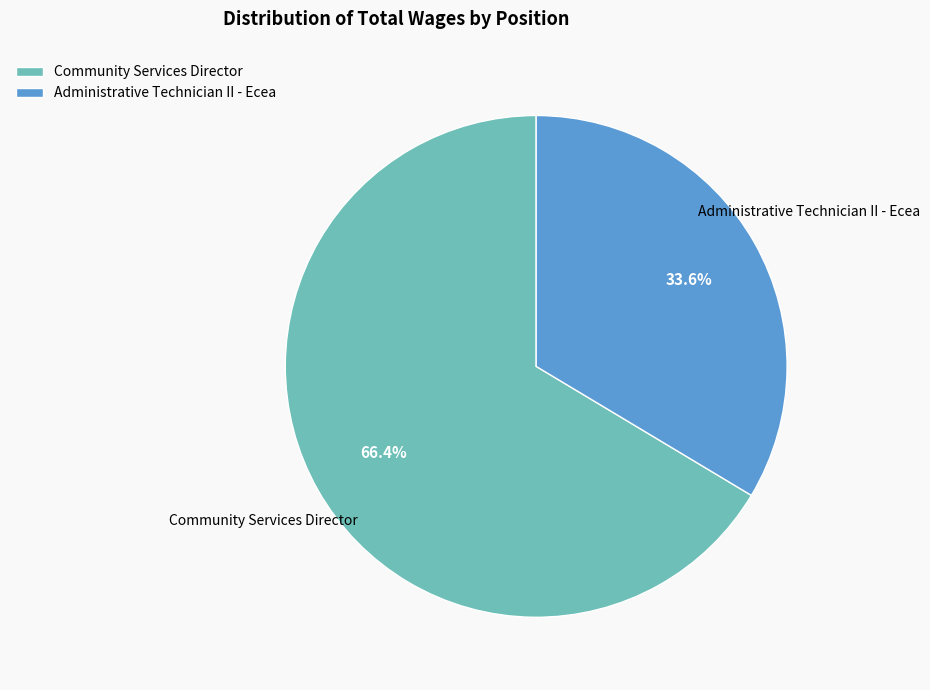

Rank the categories by value from highest to lowest.

Community Services Director, Administrative Technician II - Ecea